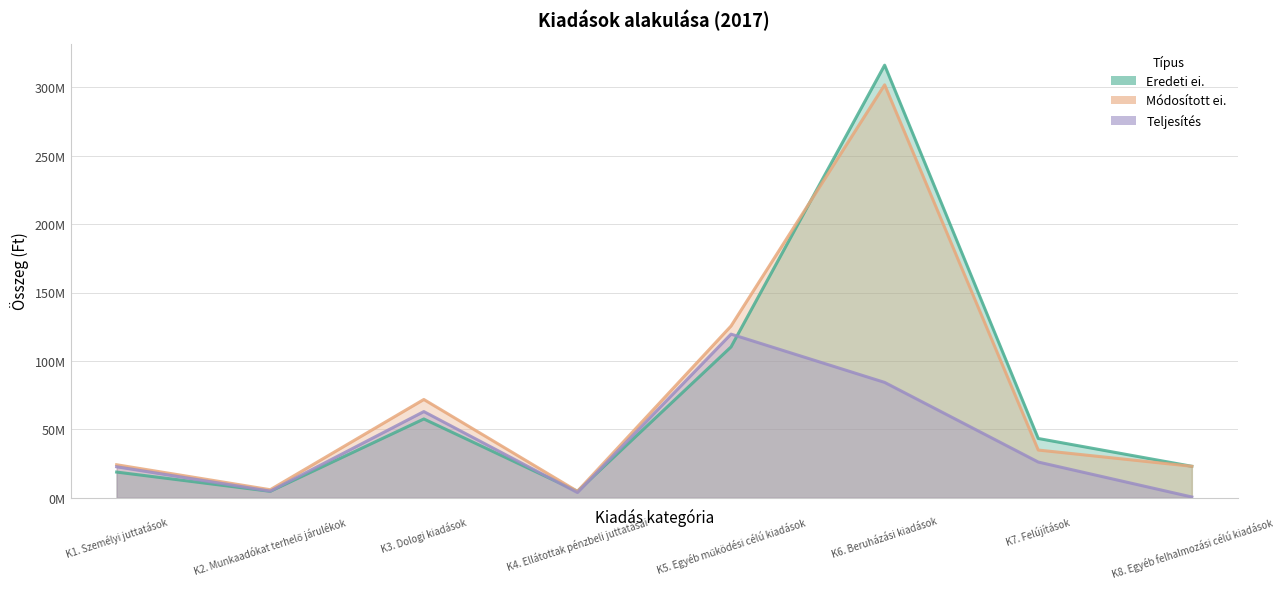

Does the chart have visible grid lines?

Yes